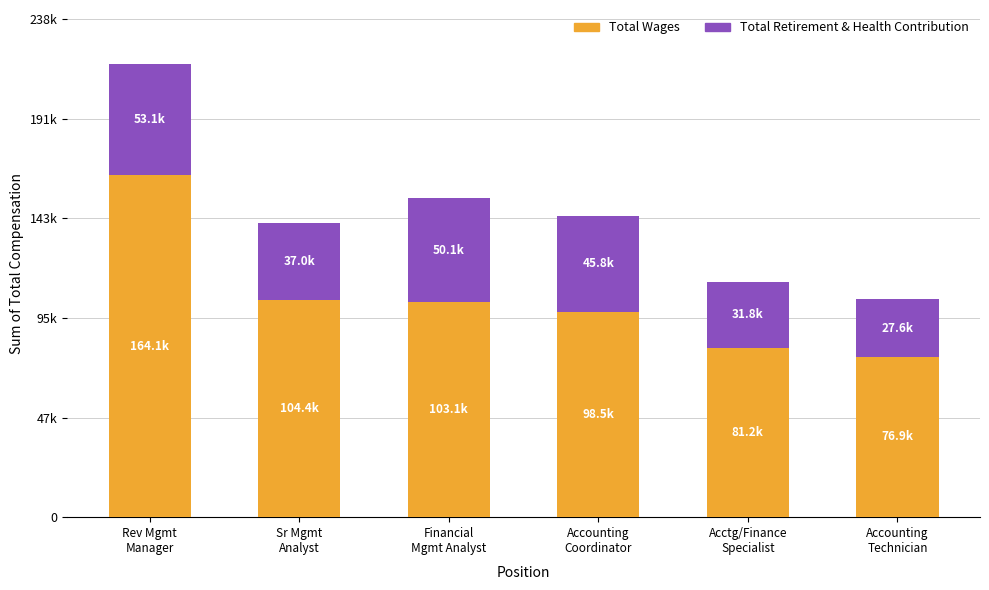

What are all the series names shown in the legend?

Total Wages, Total Retirement & Health Contribution